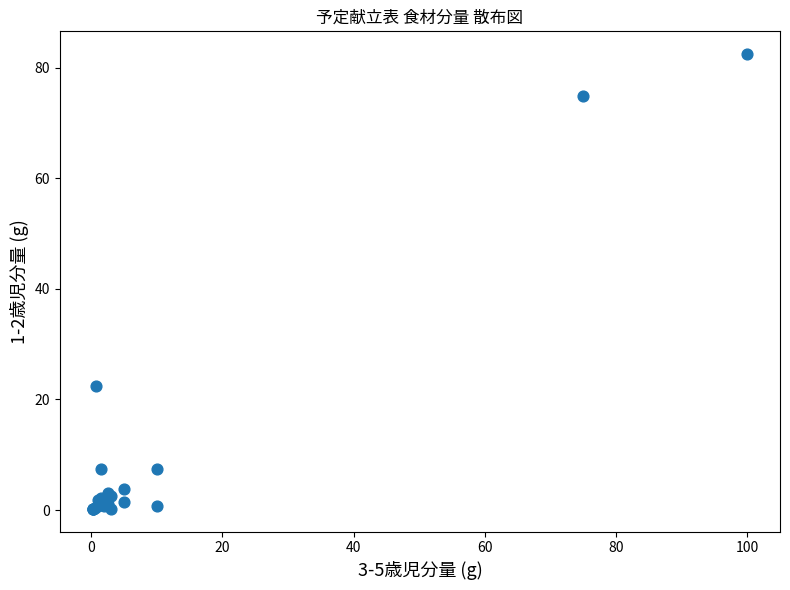

What Y value in the scatter plot is closest to 41?

22.5